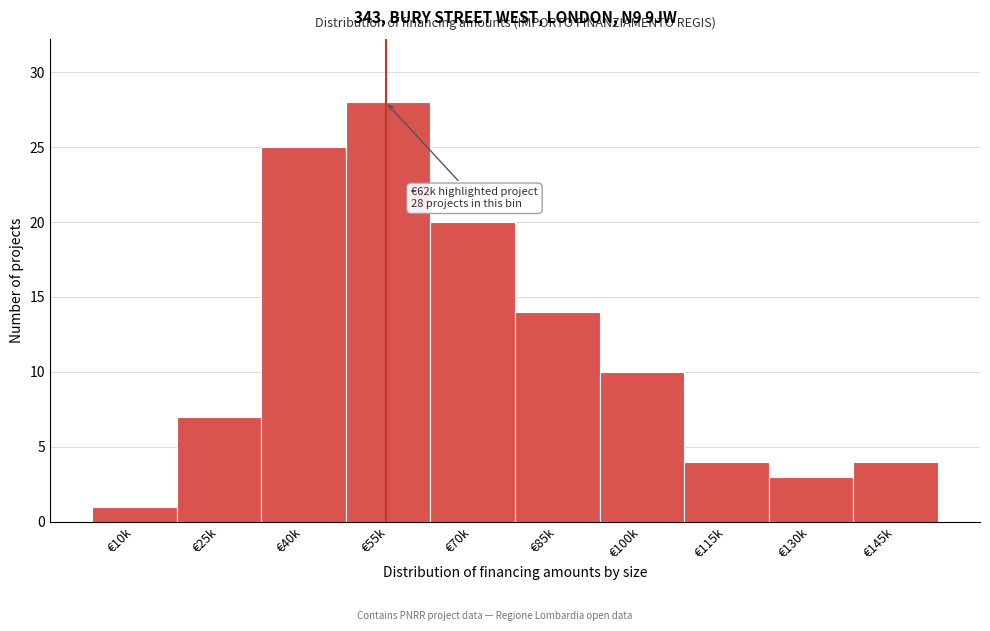

Reading left to right, extract all data points from this chart.

€10k=1	€25k=7	€40k=25	€55k=28	€70k=20	€85k=14	€100k=10	€115k=4	€130k=3	€145k=4